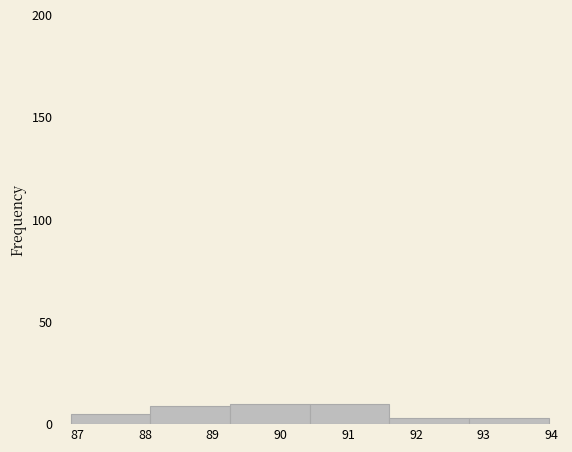

Reading left to right, list every bar in this chart as the range it spans on the x-axis followed by its height. Neither the bar edges nor the heights are printed on the chart, so give them approximately, as read against the axes.

86.9 to 88.1: 5
88.1 to 89.3: 10
89.3 to 90.4: 10
90.4 to 91.6: 10
91.6 to 92.8: under 5
92.8 to 94.0: under 5